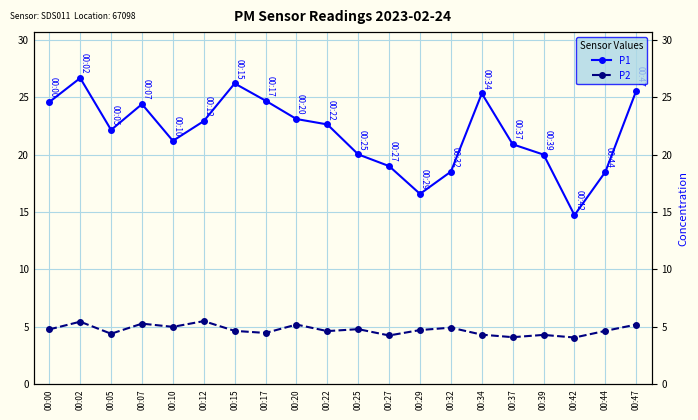

At how many categories does at least one series exceed 25?

4